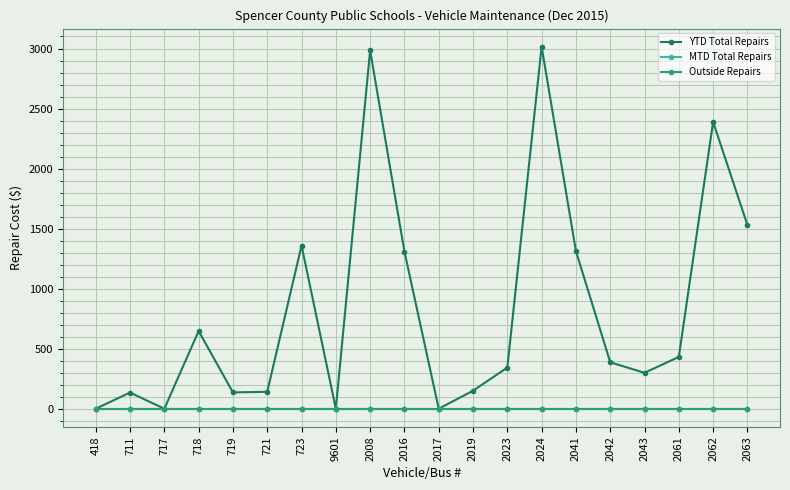

What is the difference between the highest and lowest values at 2019?

150